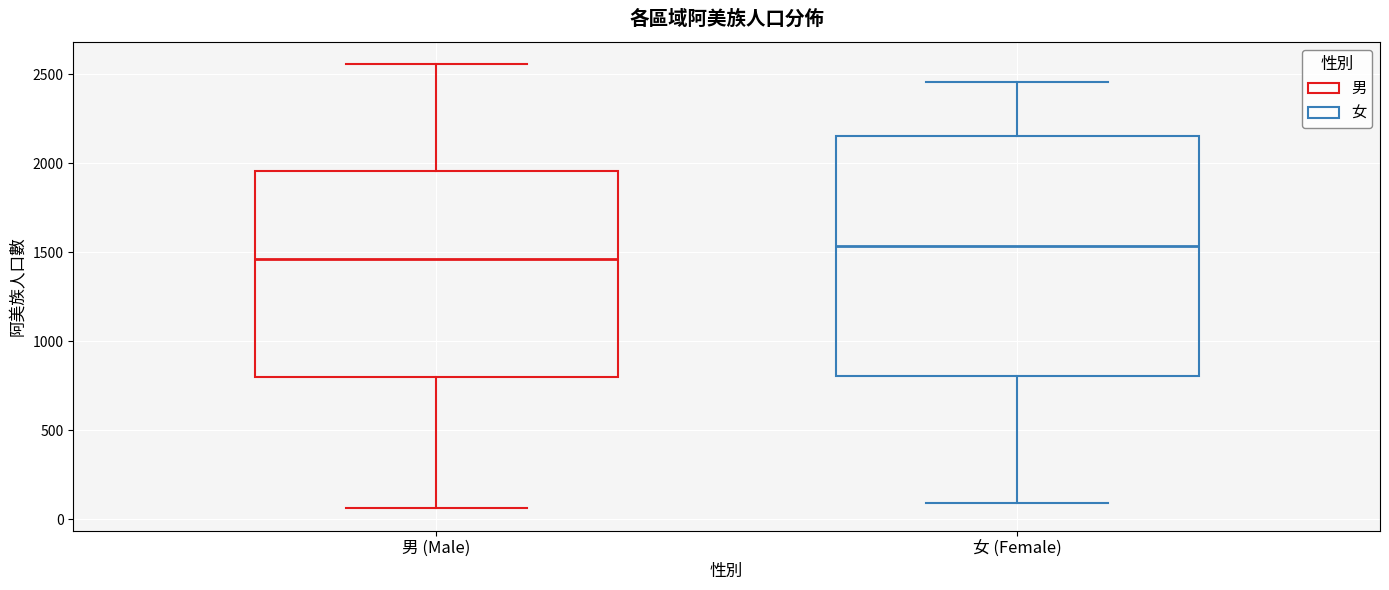

Where does the upper whisker of the box for 女 (Female) end on the y-axis? The values are not printed on the chart, so give them approximately, as read against the axis.

2450